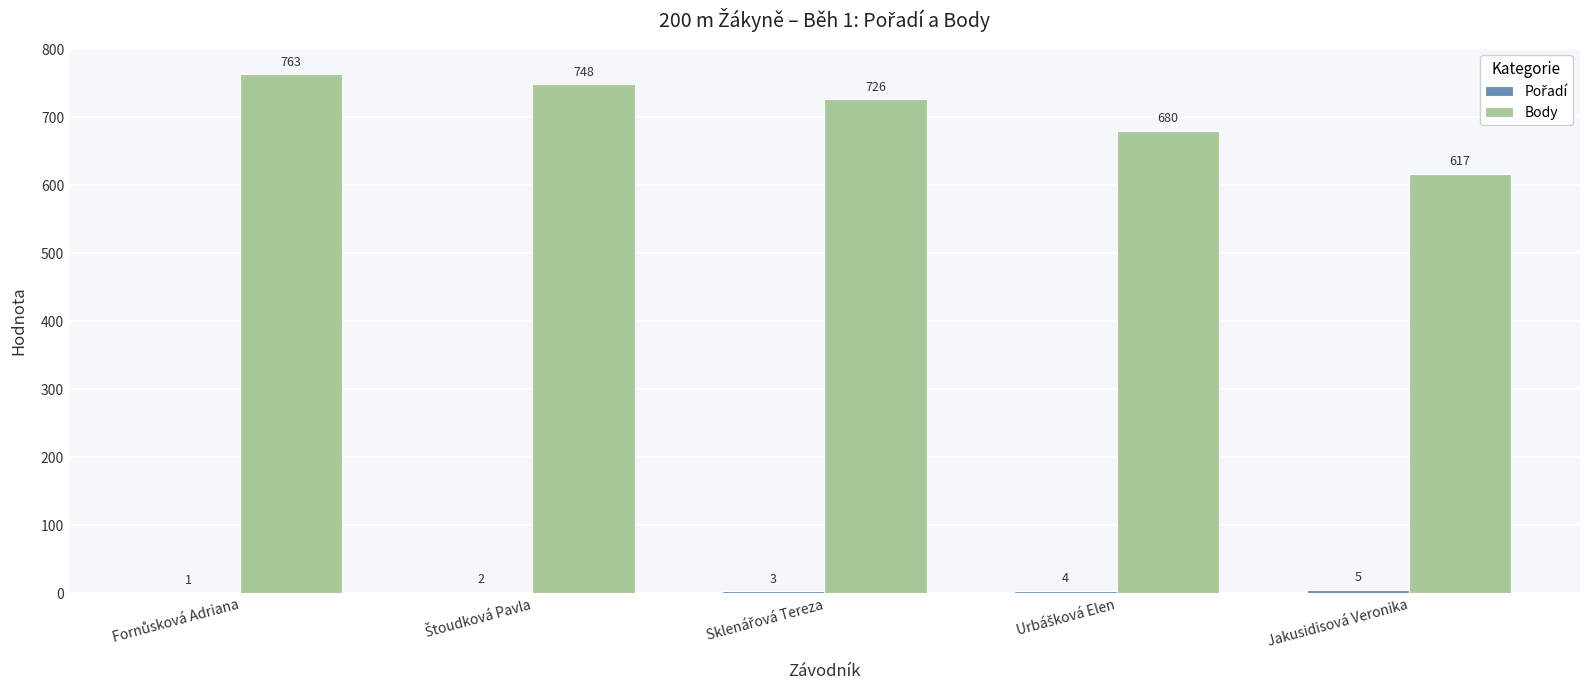

What is the maximum value shown in the chart?

763